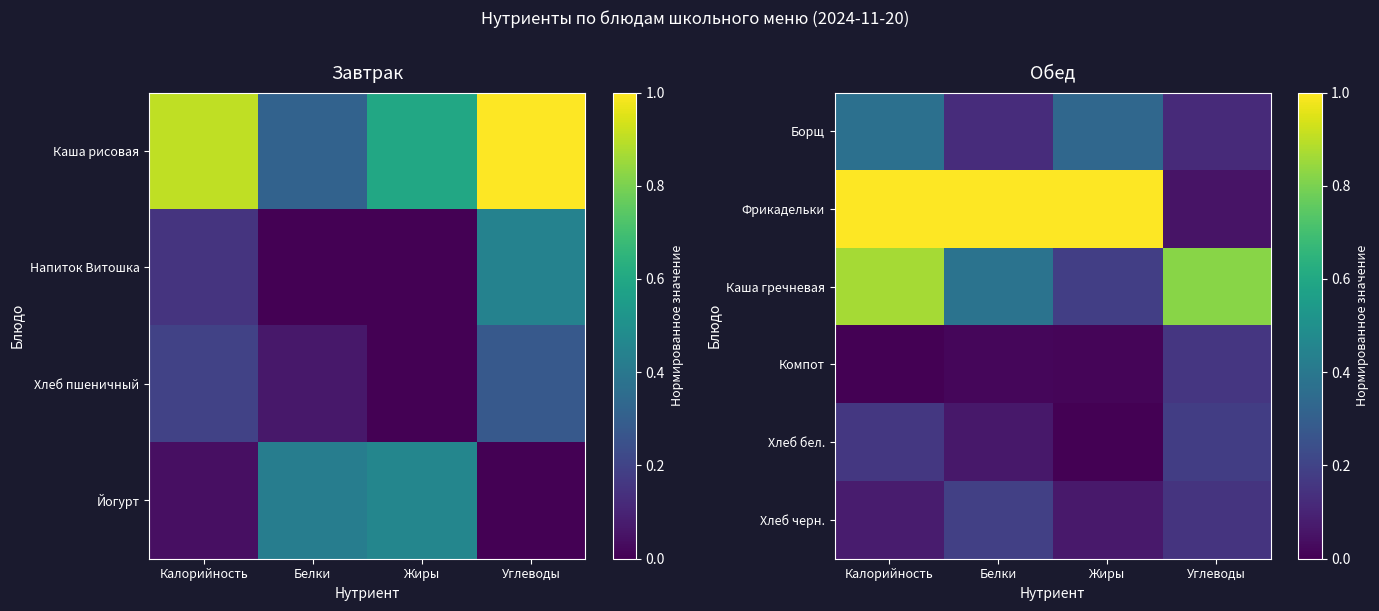

How many categories are shown in the chart?

4